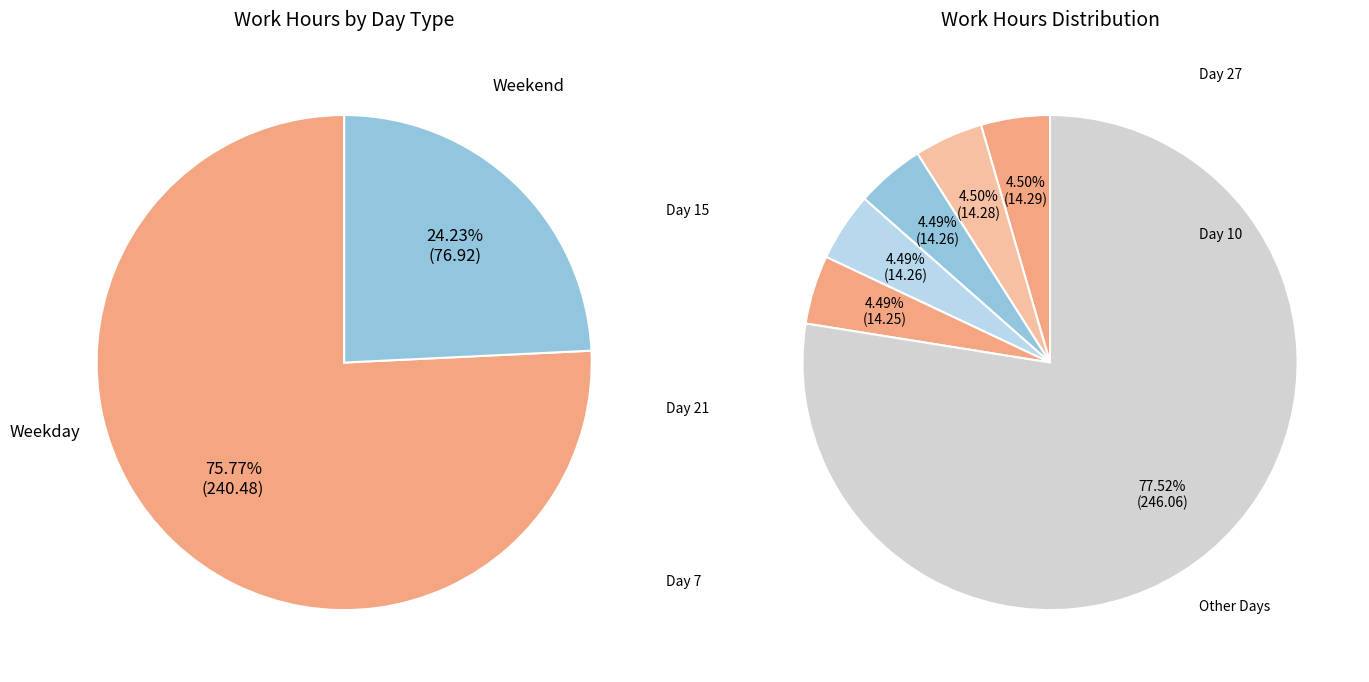

The 21 slice represents 4% of the pie. True or false?

True